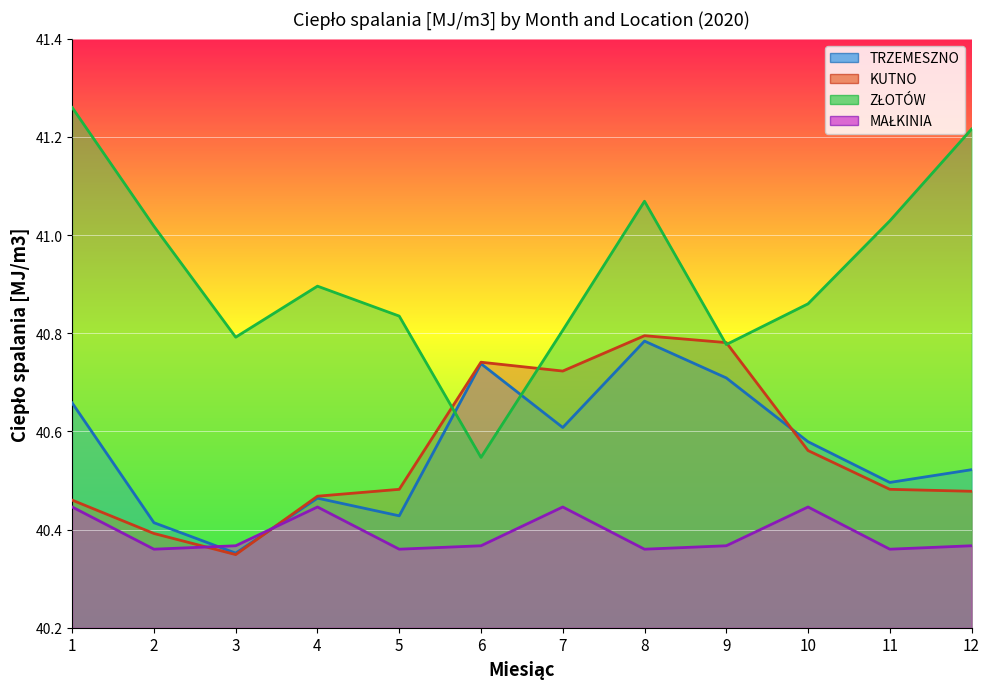

Which category has the highest value in the MAŁKINIA series?

1